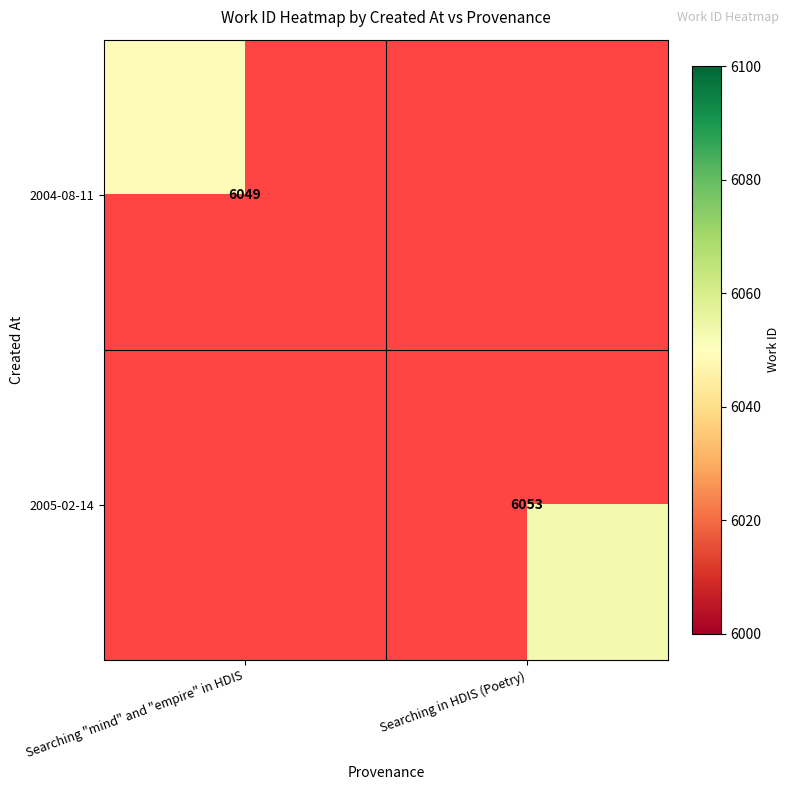

How many distinct data groups are displayed?

2